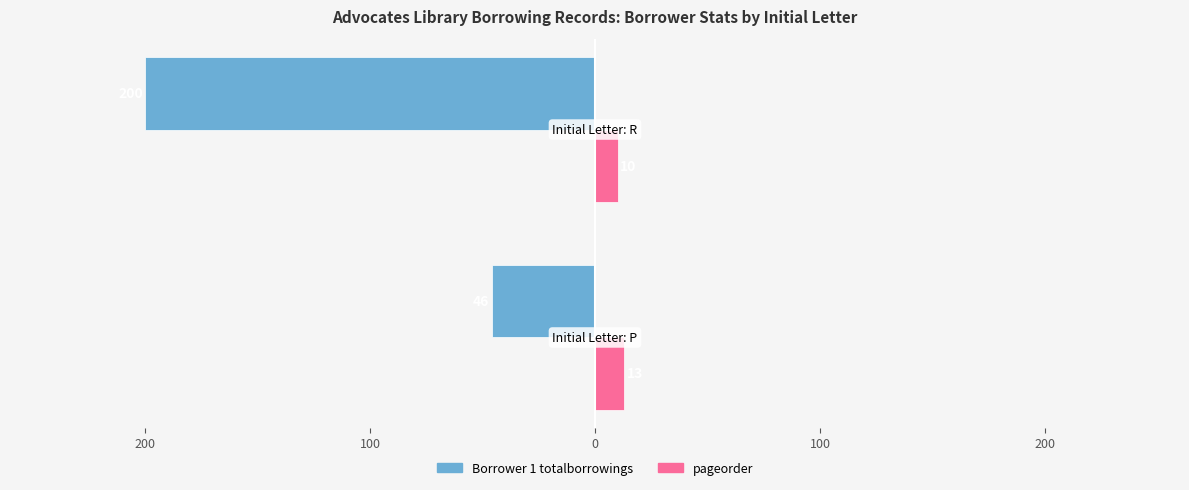

What are all the series names shown in the legend?

Borrower 1 totalborrowings, pageorder